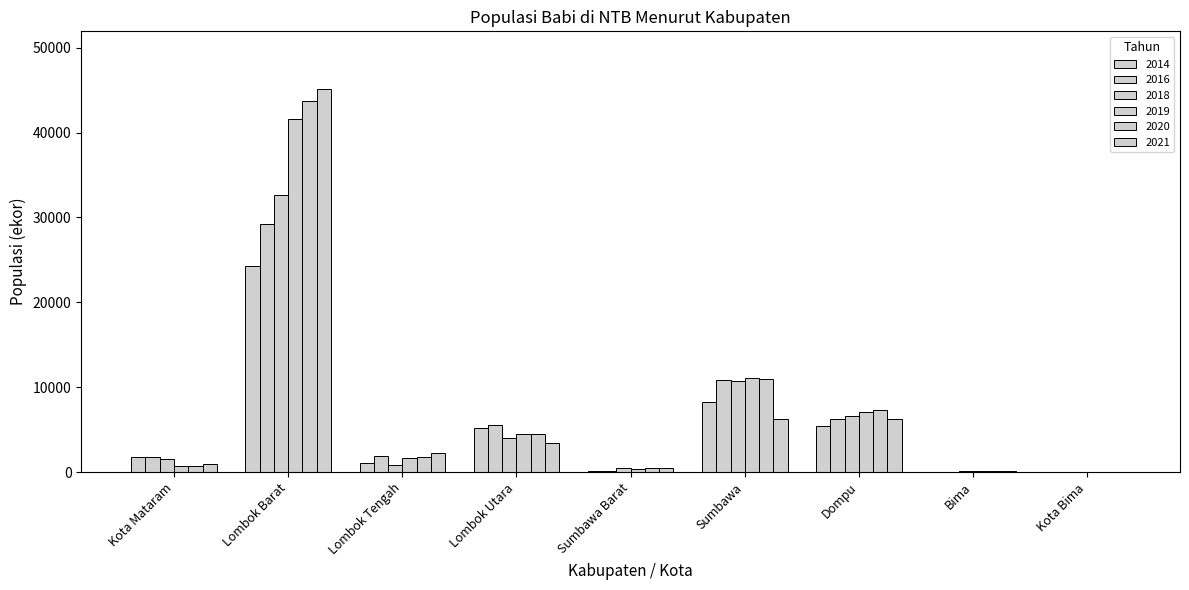

Are the bars grouped side by side (vs. stacked)?

Yes